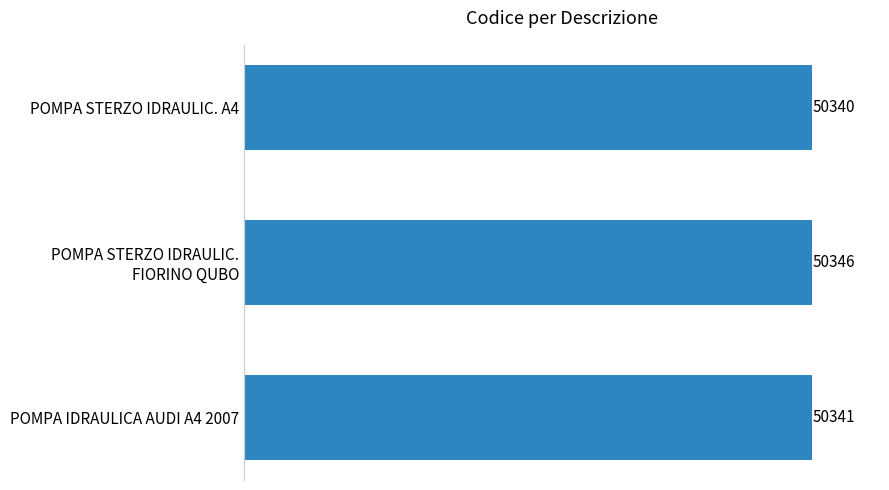

The chart shows a value of 50341 at POMPA IDRAULICA AUDI A4 2007. True or false?

True